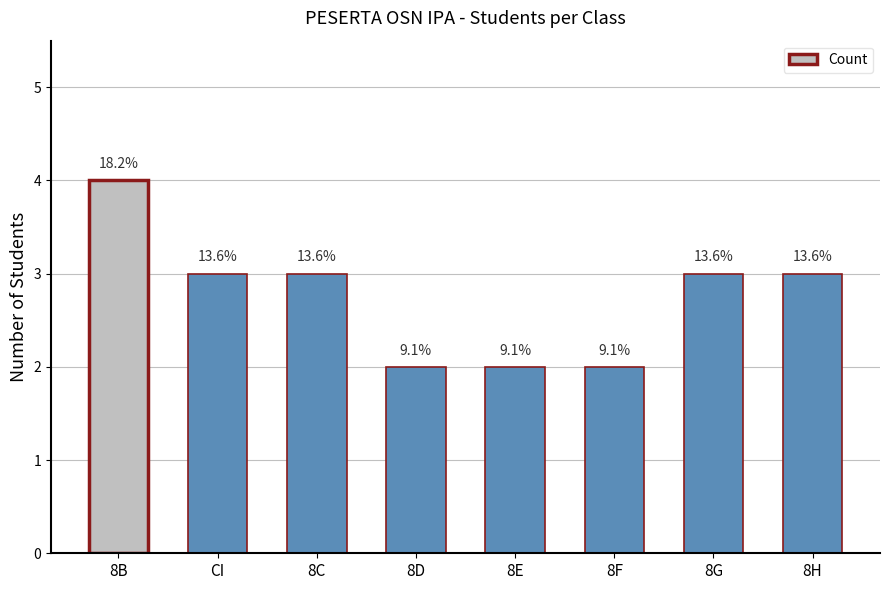

What is the value of the 4th bar from the left?

2